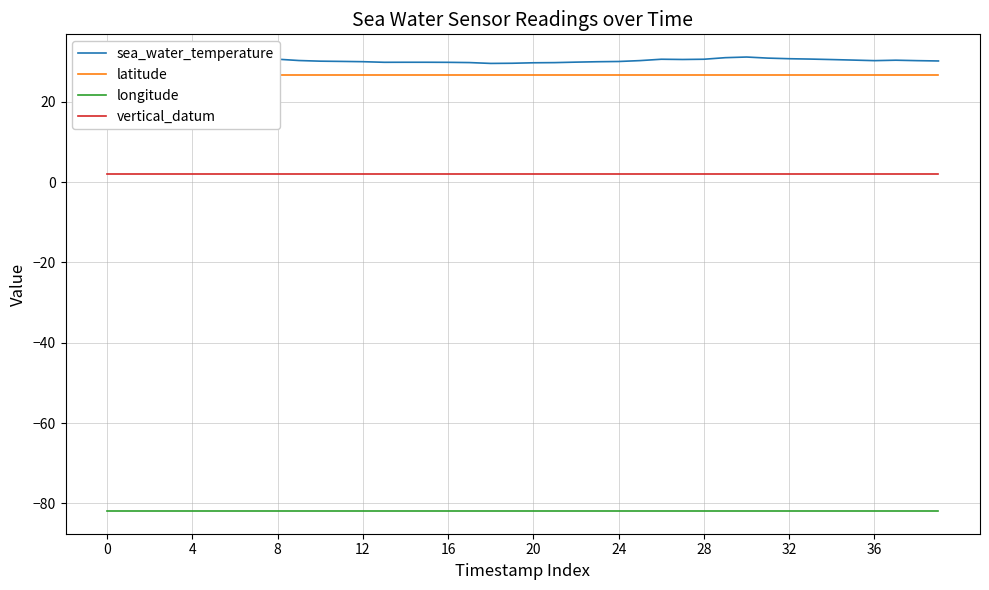

What value does the longitude series have at 24?

-81.9